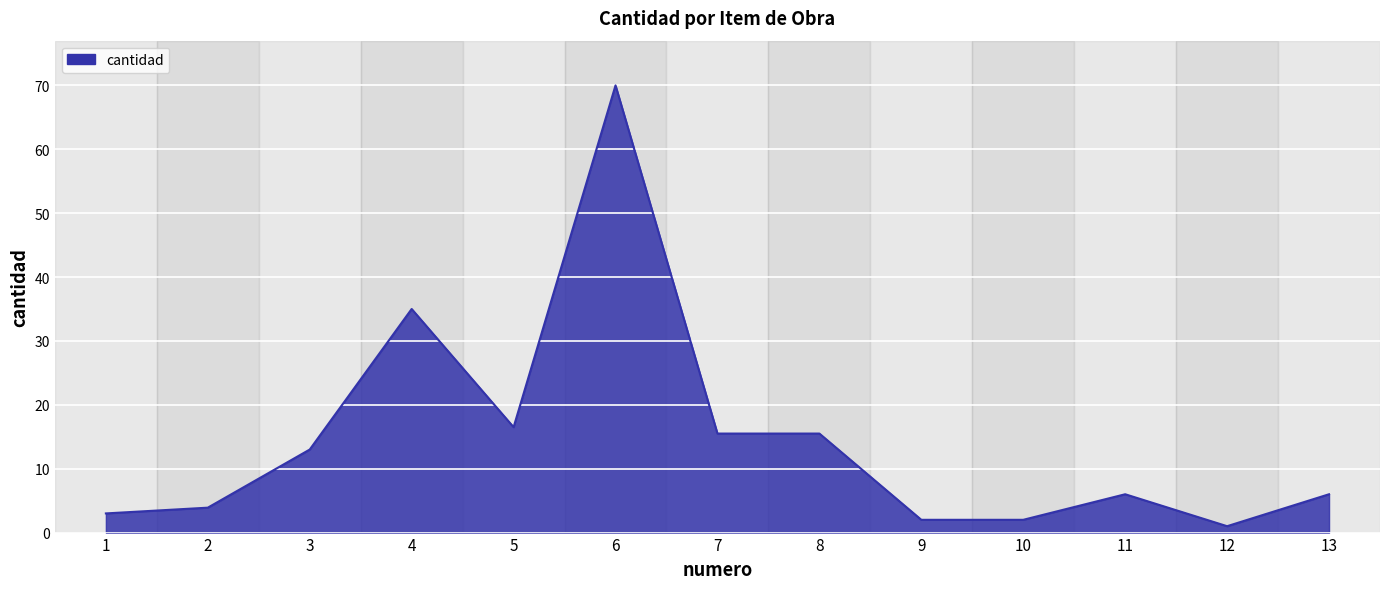

Is it true that the value at 12 is 1.0?

True